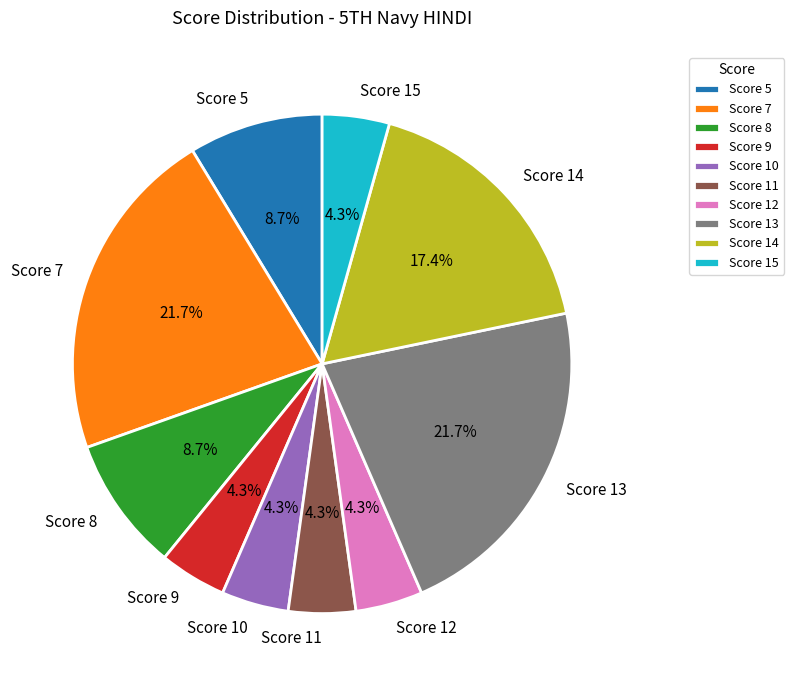

How much of the chart is everything except Score 8?

91.3%